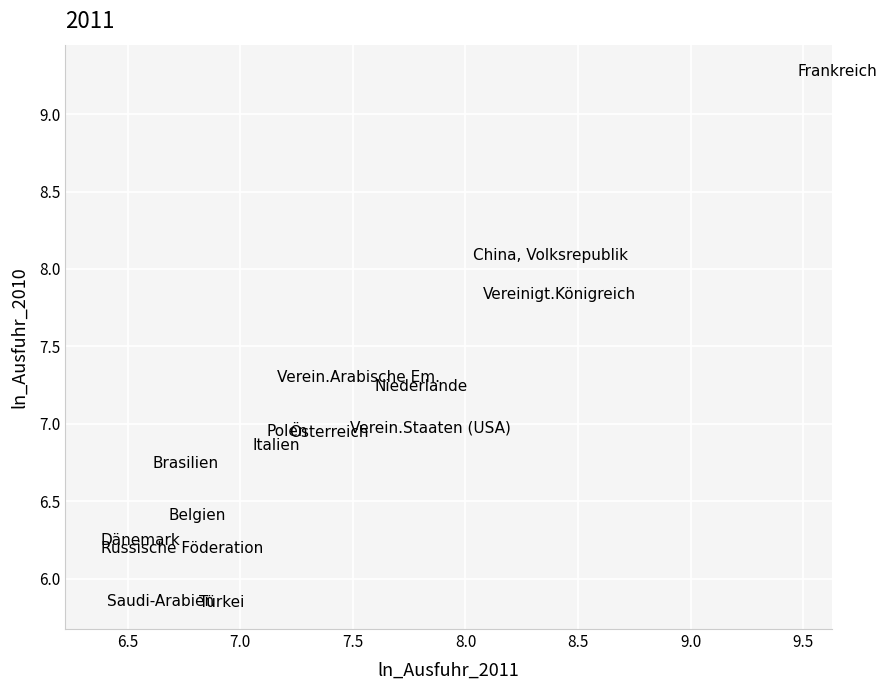

What is the range of X values (max minus min)?

3.1